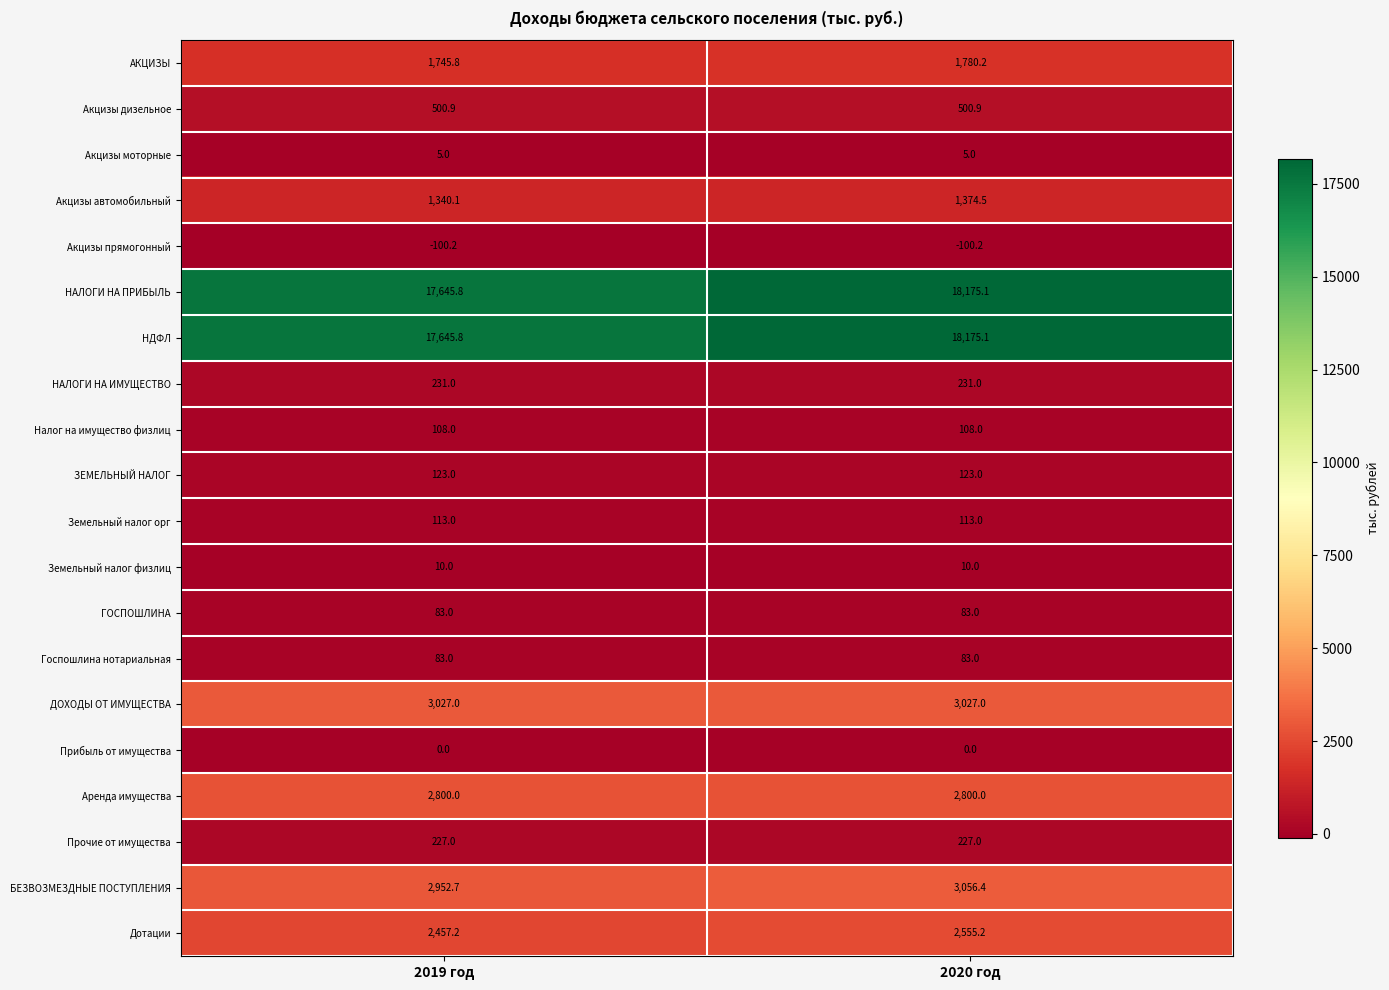

What value does the Акцизы прямогонный series have at 2020 год?

-100.2